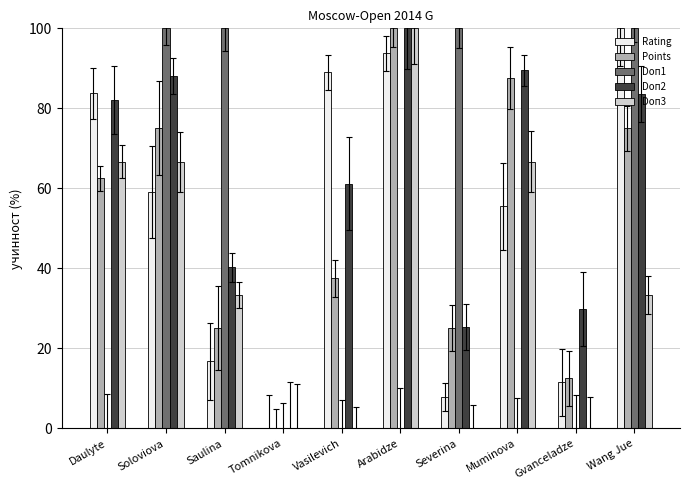

Read the Rating value at Muminova.

55.5